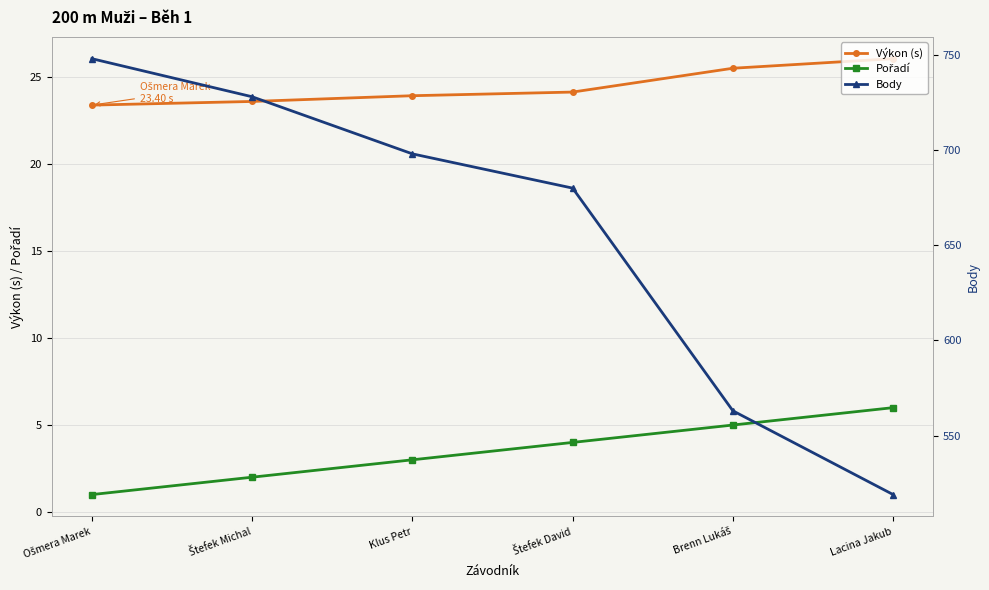

What is the average value of the Body series?

656.0